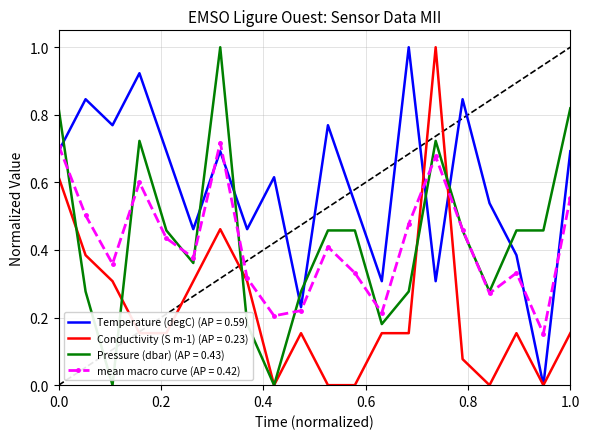

Which series has the largest total across all categories?

Temperature (degC) (AP = 0.59)